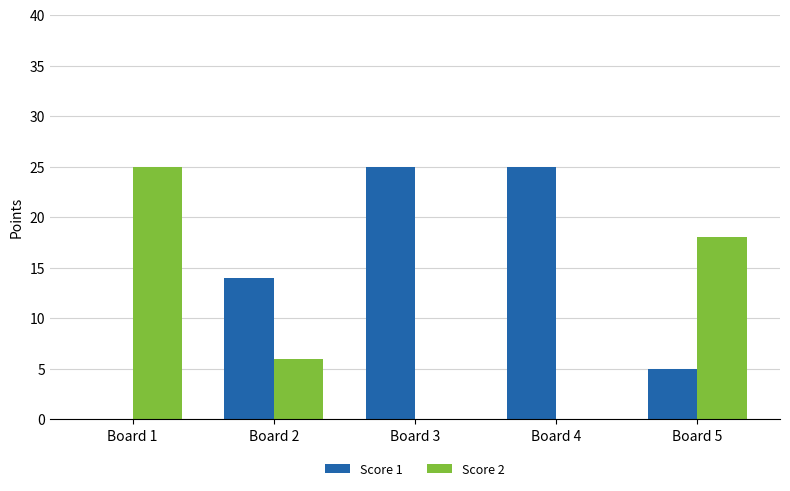

Where is Score 1 nearest to the value 12?

Board 2